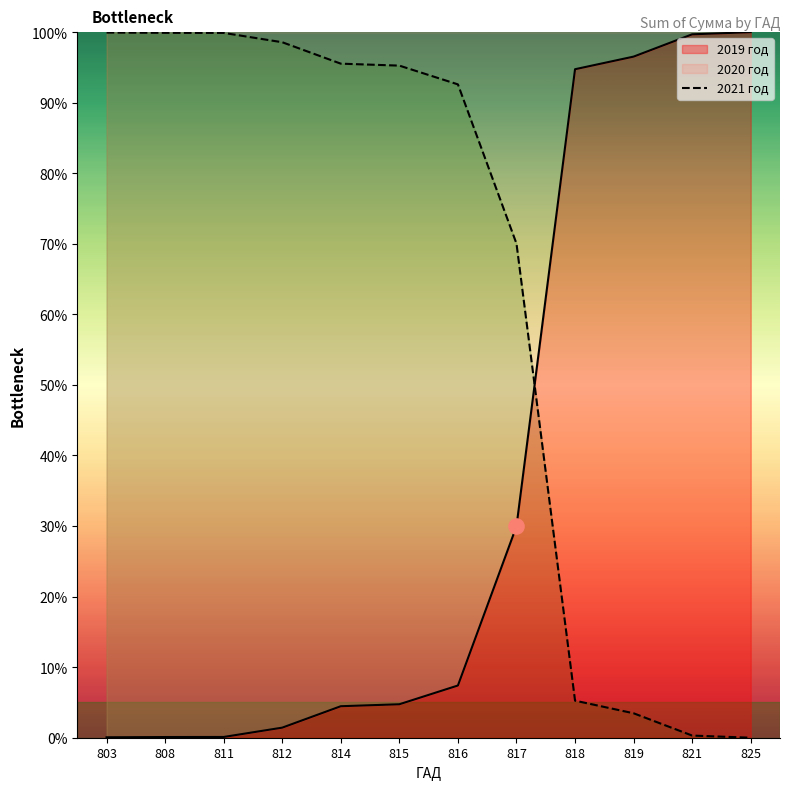

Between 816 and 803, which is larger?

803